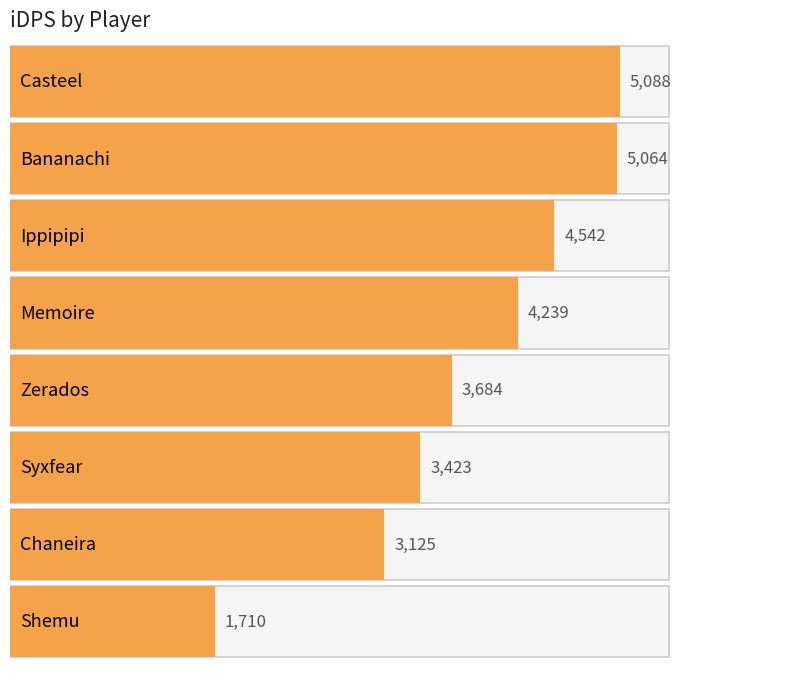

True or false: the data shows 1710.3 at Shemu.

True